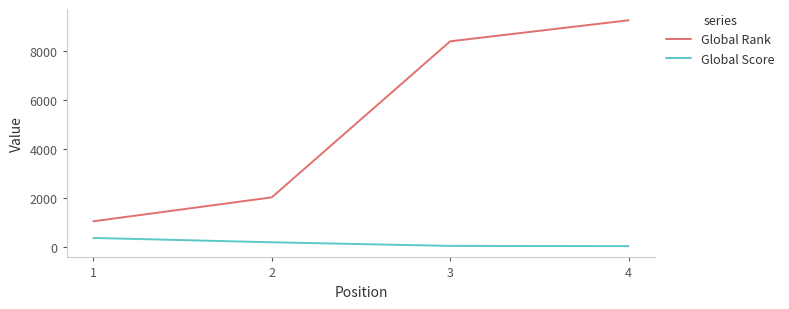

True or false: Global Score has more than 1 points higher than both neighbors.

False